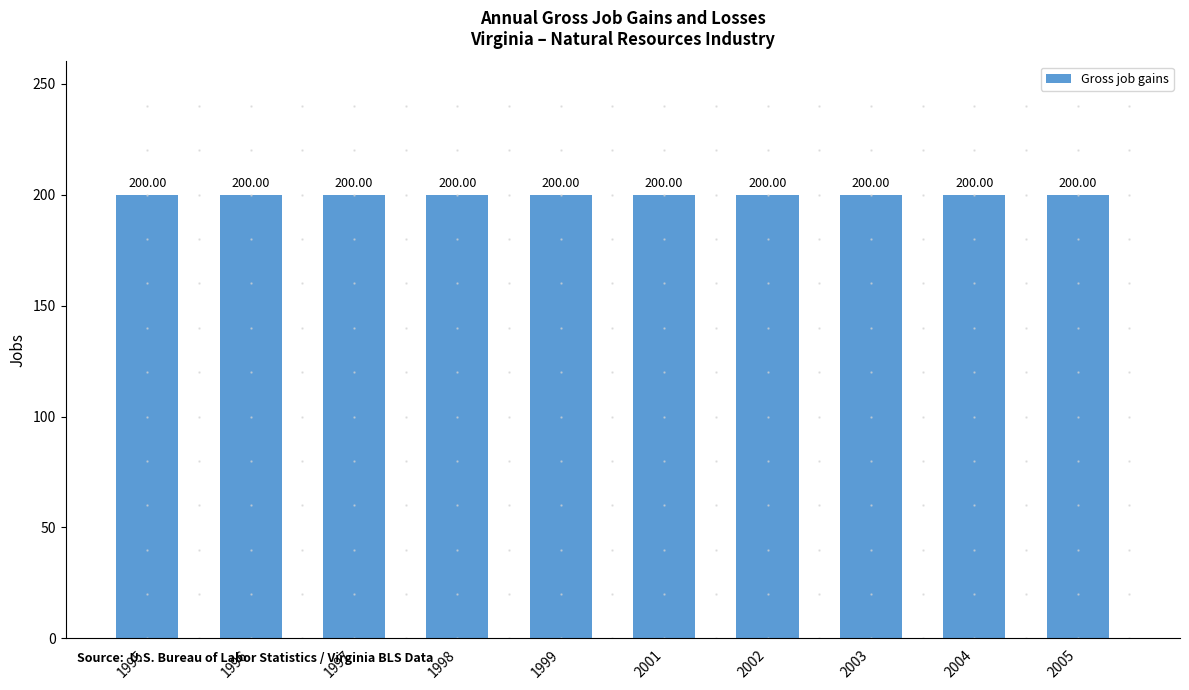

What is the value of the Gross job gains bar at the 6th from the left?

200